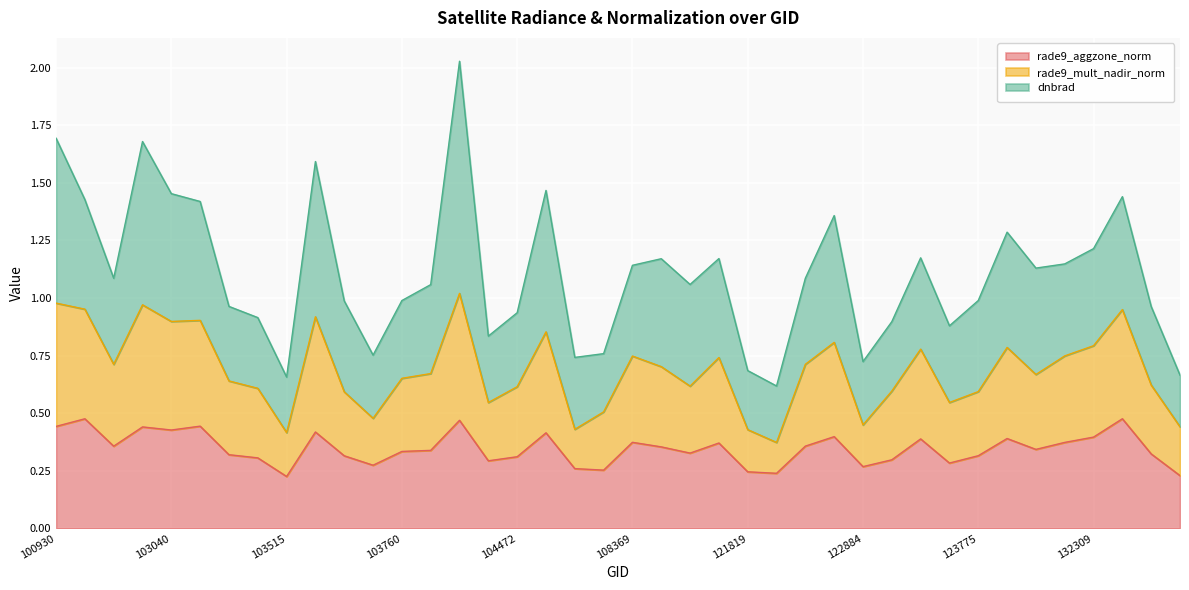

Does the chart display data point markers on the line(s)?

No